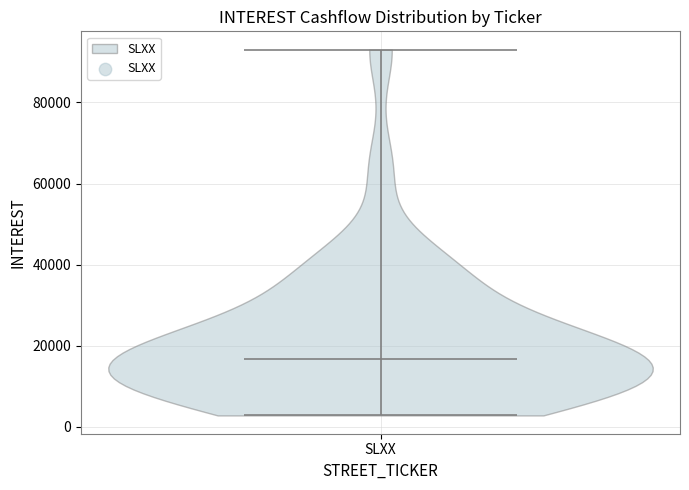

What is the lowest point the violin for SLXX reaches on the y-axis? The values are not printed on the chart, so give them approximately, as read against the axis.

2000